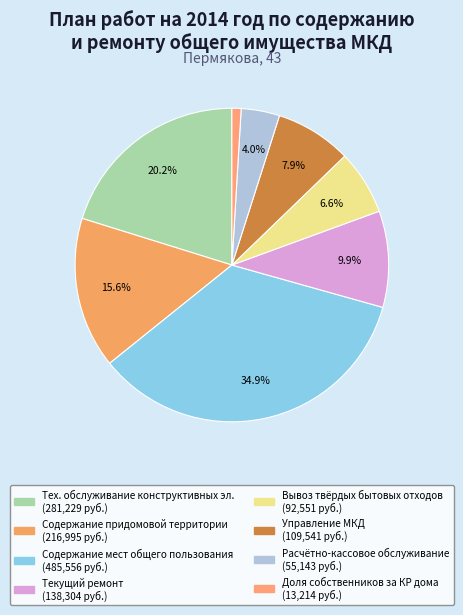

Count the number of slices in the pie.

8